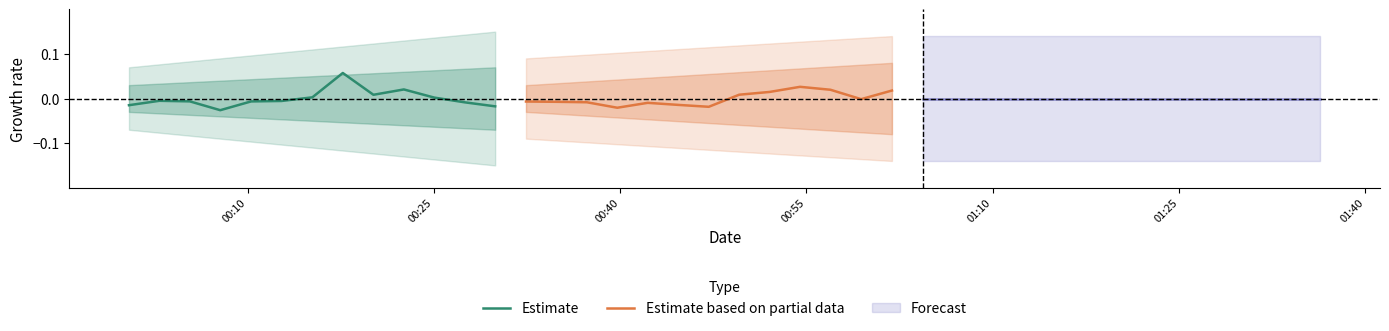

The value of Estimate at 11 is -0.0. True or false?

False